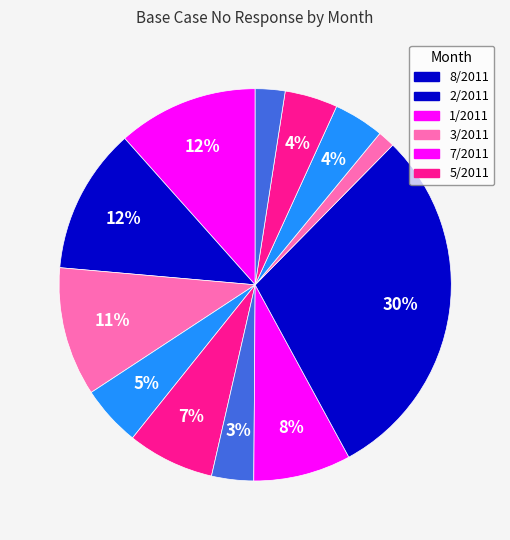

How many segments does this pie chart have?

12